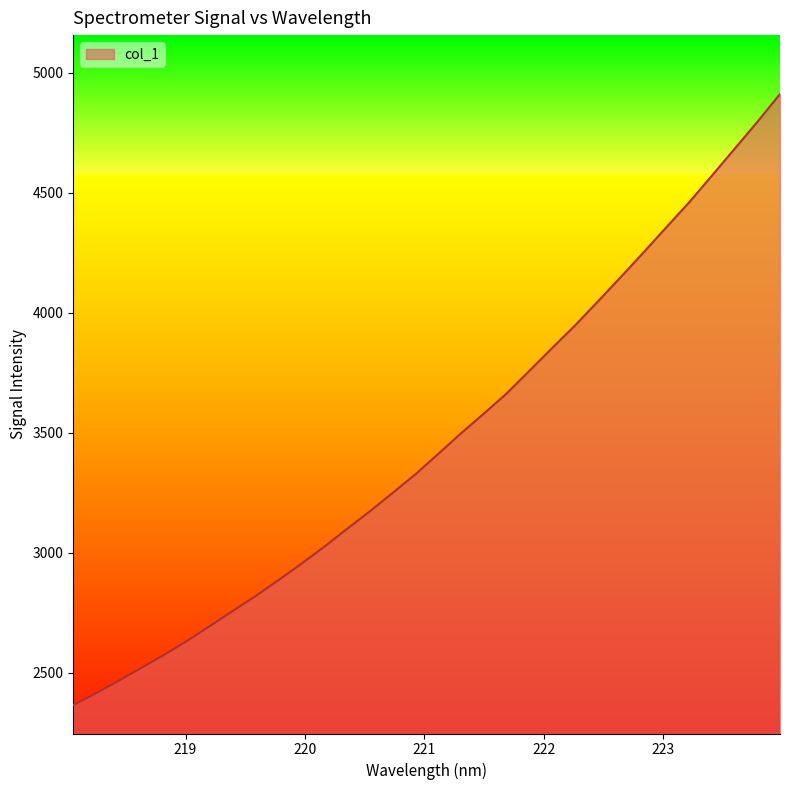

What is the smallest value displayed?

2365.4